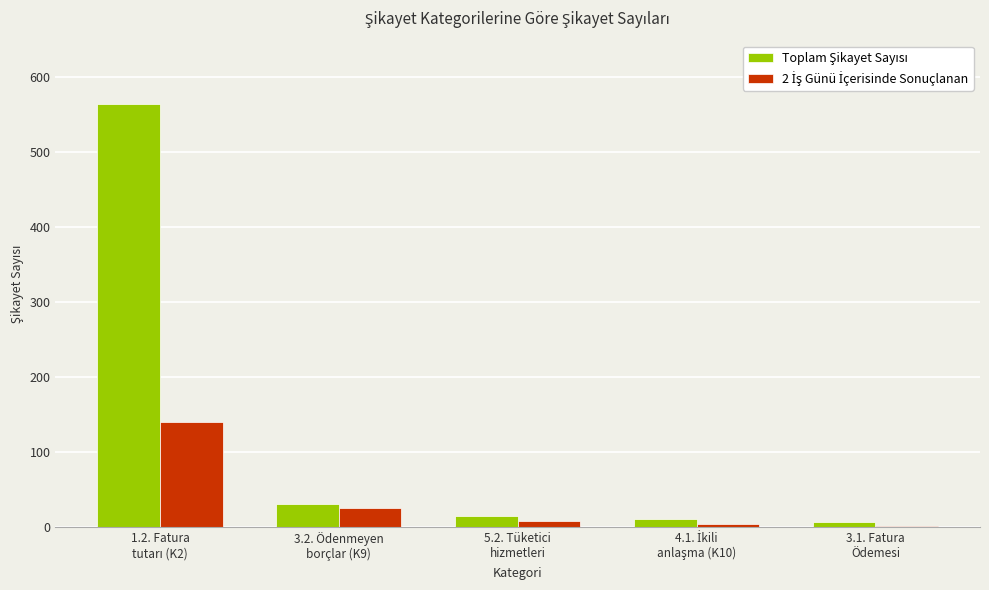

What is the maximum value shown in the chart?

564